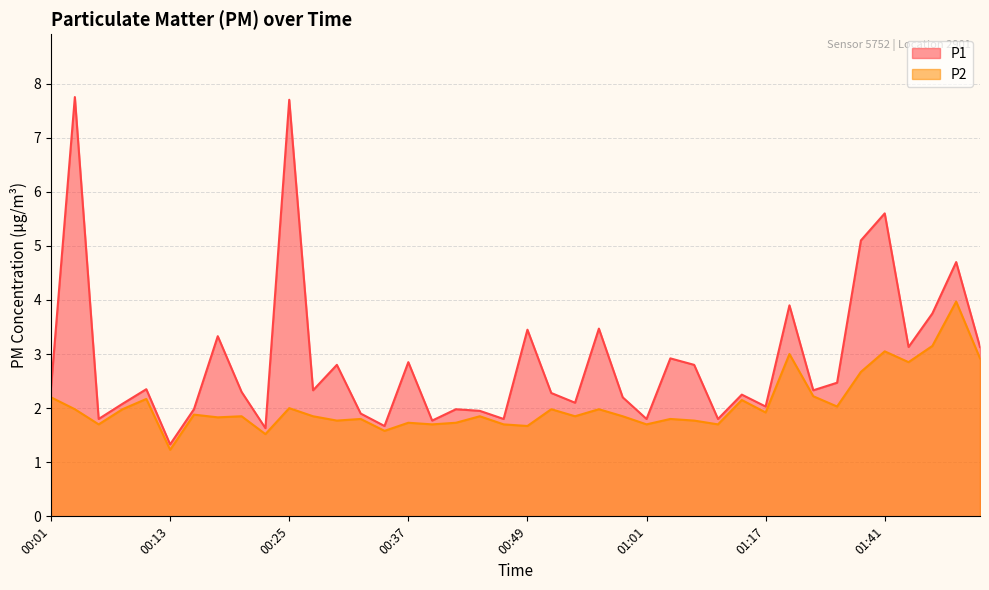

What is the average value of the P2 series?

2.1